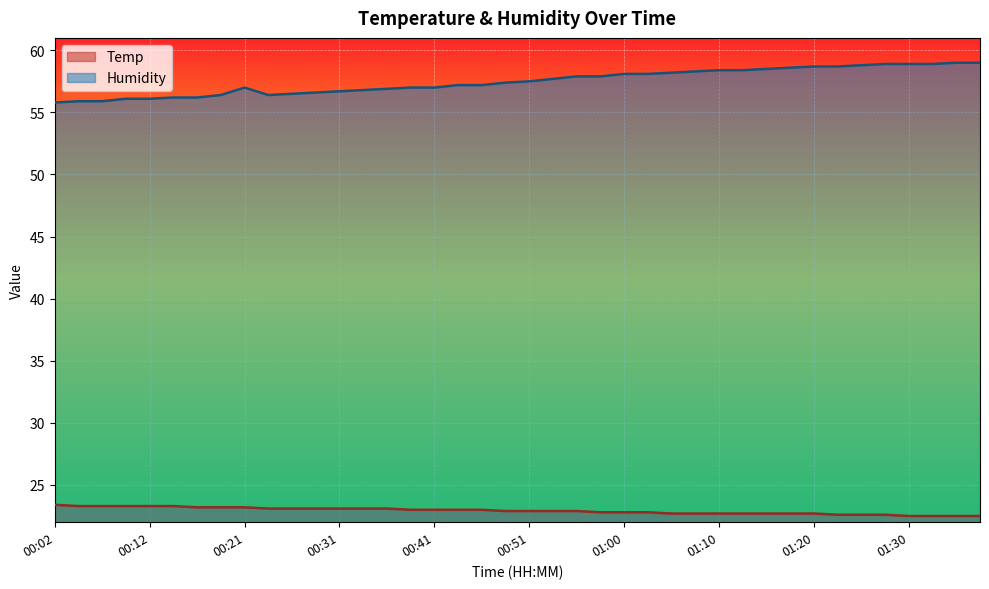

At which label does Humidity first exceed 57?

00:43